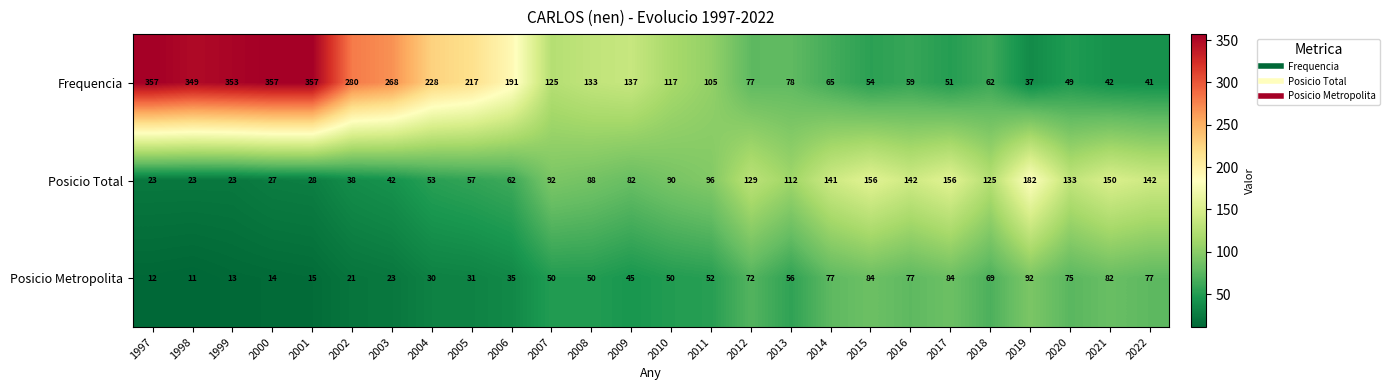

Is the value of Posicio Total at 2006 greater than the value of Frequencia at 2002?

No